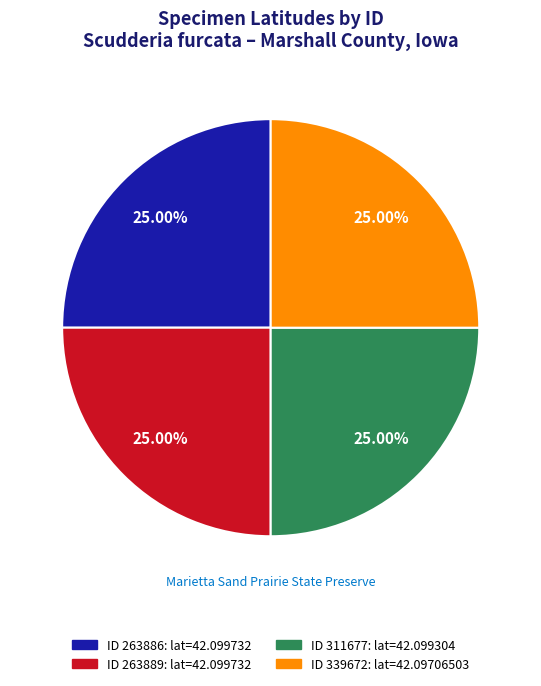

Is there any slice that represents more than half of the pie?

No